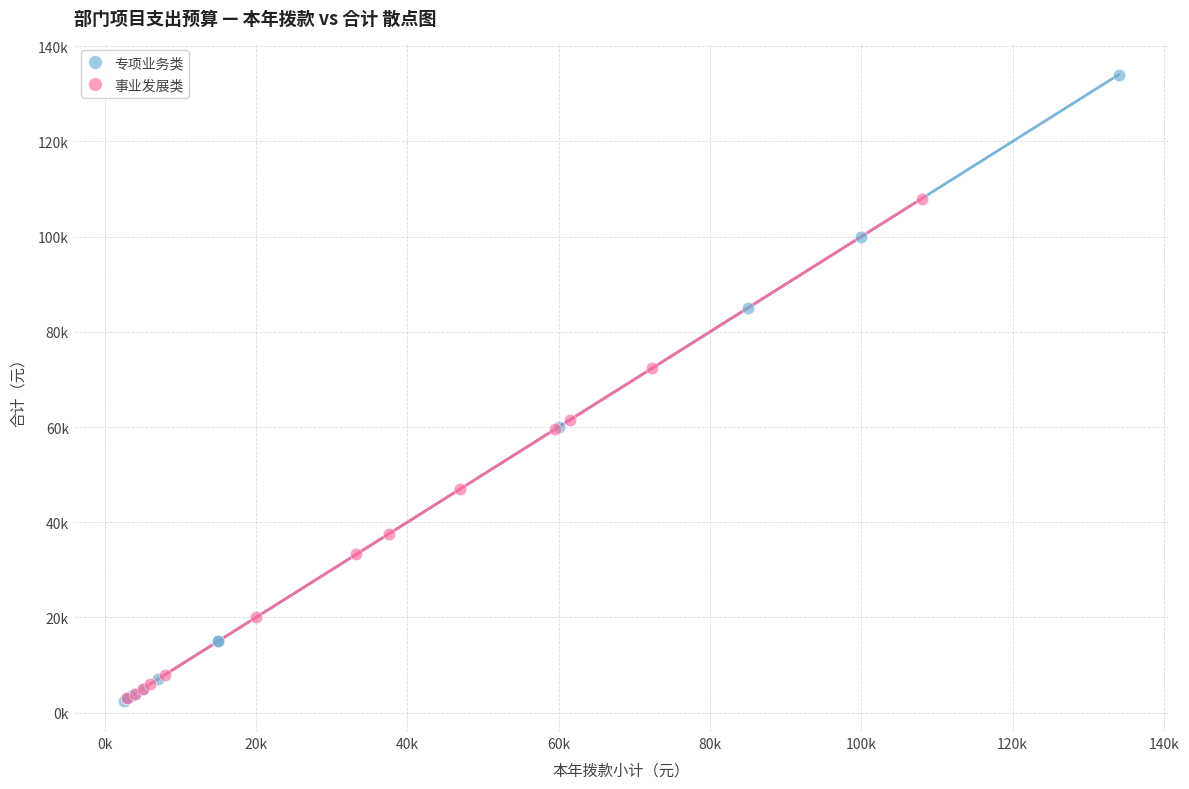

Which series has the largest Y range (max minus min)?

专项业务类